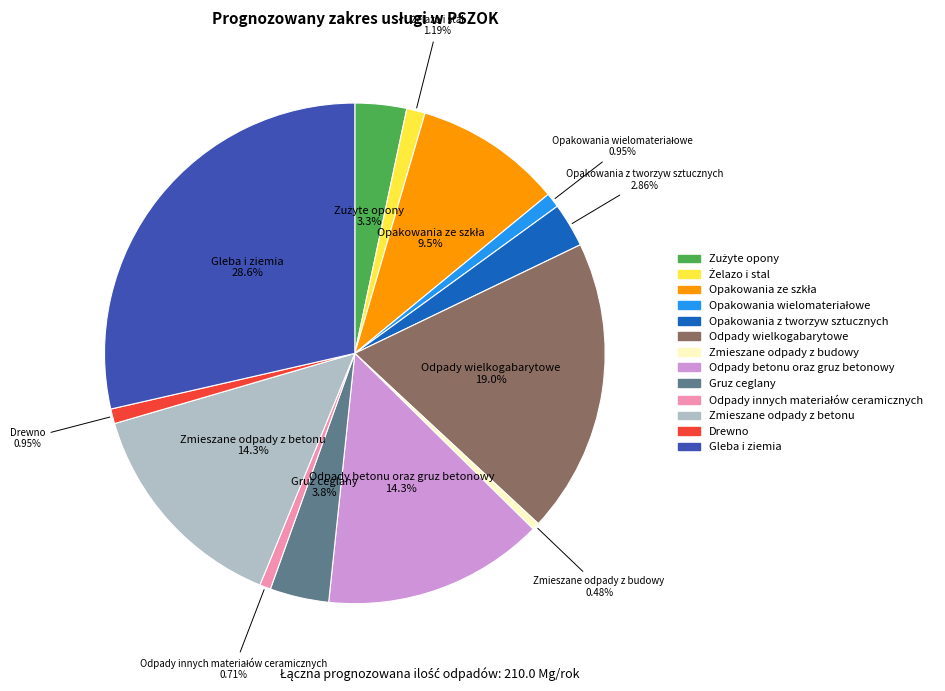

To the nearest percent, what portion does Odpady betonu oraz gruz betonowy represent?

14%